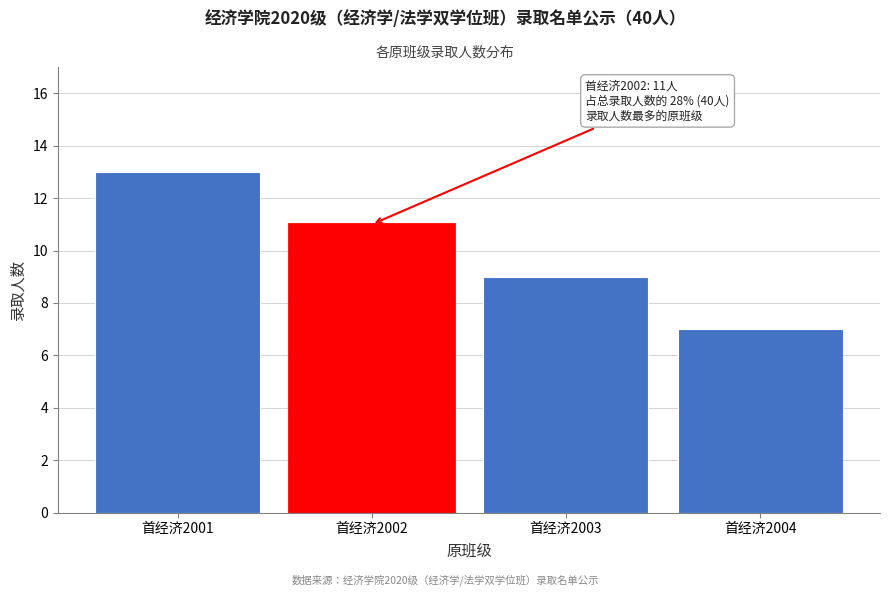

Reading right to left, what are all the values shown in this chart?

首经济2004=7	首经济2003=9	首经济2002=11	首经济2001=13